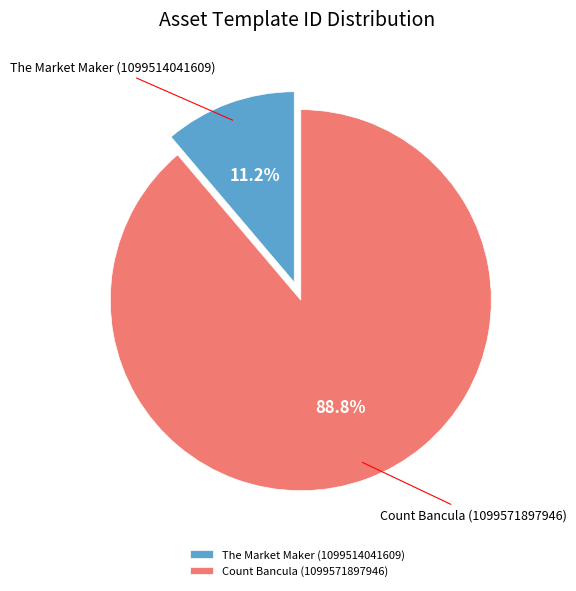

Which category has the smallest portion of the pie?

The Market Maker (1099514041609)